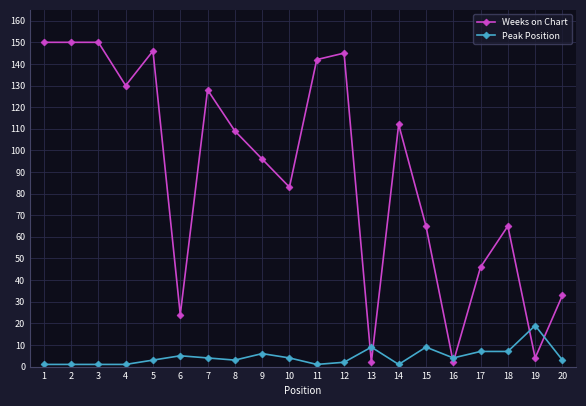

Which series has the widest spread of values?

Weeks on Chart